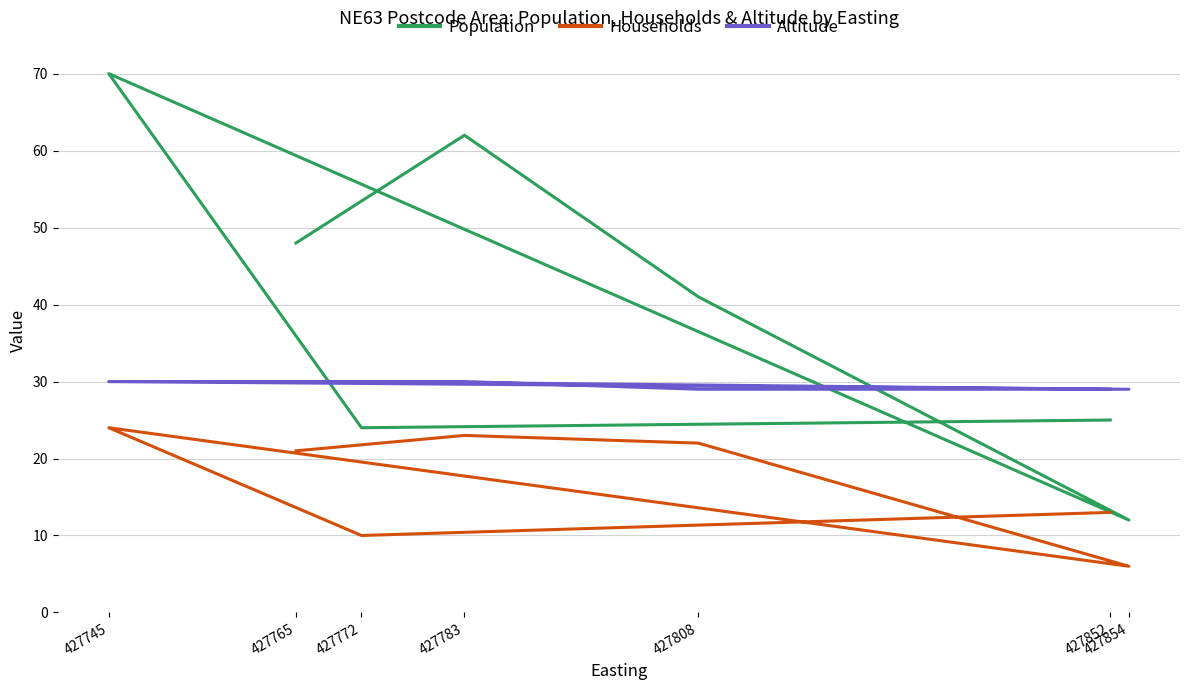

Does the chart have visible grid lines?

Yes